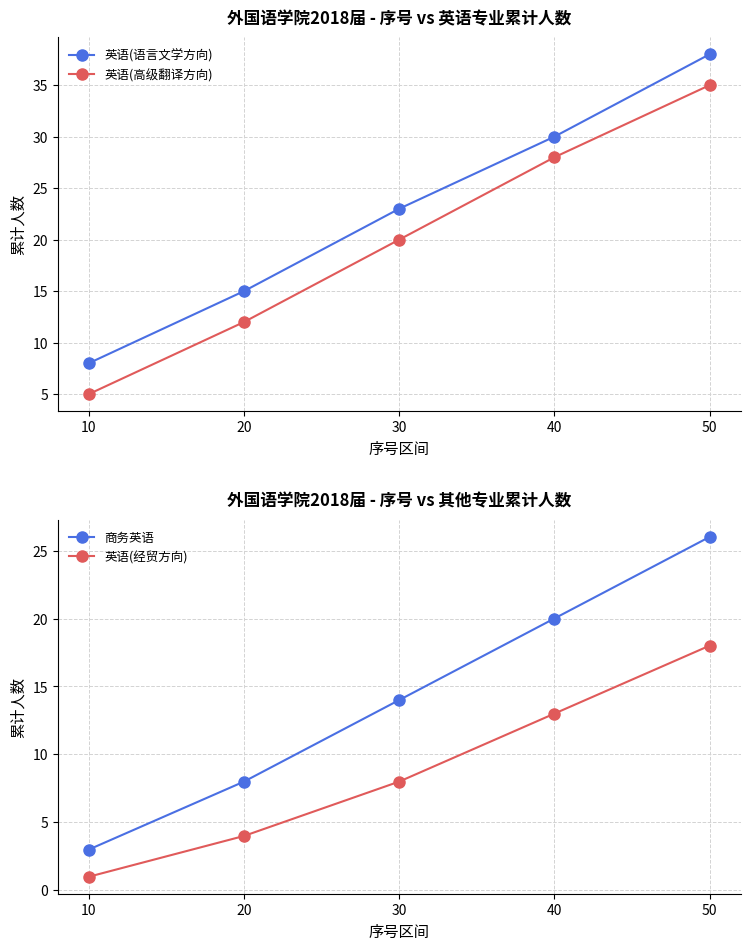

At which category is the sum across all series the highest?

50